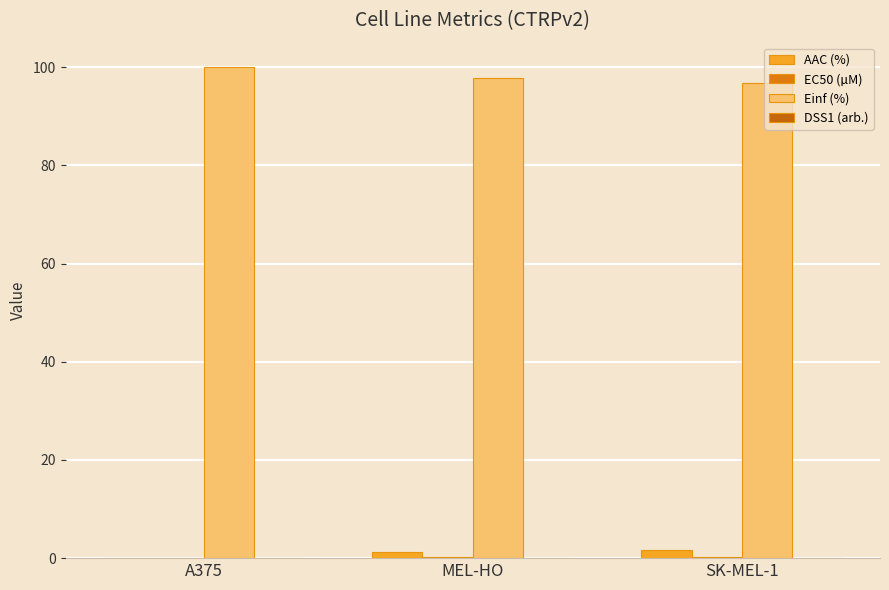

Reading left to right, transcribe all the data shown in this chart.

AAC (%): A375=0.0	MEL-HO=1.2	SK-MEL-1=1.7
EC50 (µM): A375=0.0	MEL-HO=0.3	SK-MEL-1=0.3
Einf (%): A375=100.0	MEL-HO=97.7	SK-MEL-1=96.9
DSS1 (arb.): A375=0.0	MEL-HO=0.0	SK-MEL-1=0.0